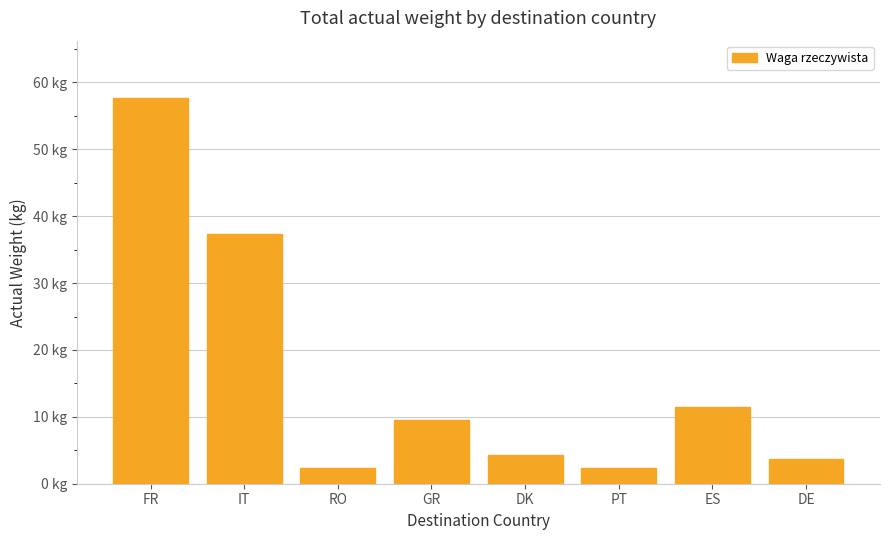

Are the bars grouped side by side (vs. stacked)?

No